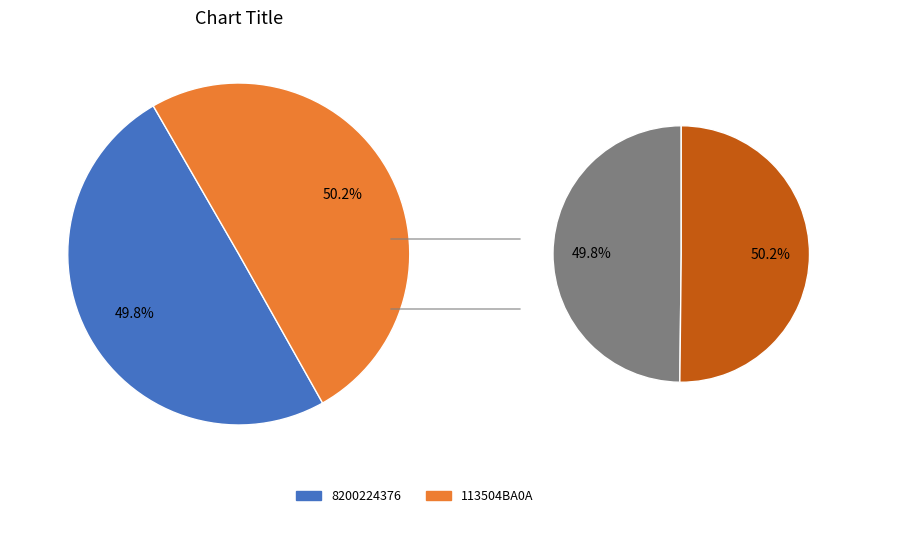

Do 113504BA0A and 8200224376 together represent more than half of the pie?

Yes